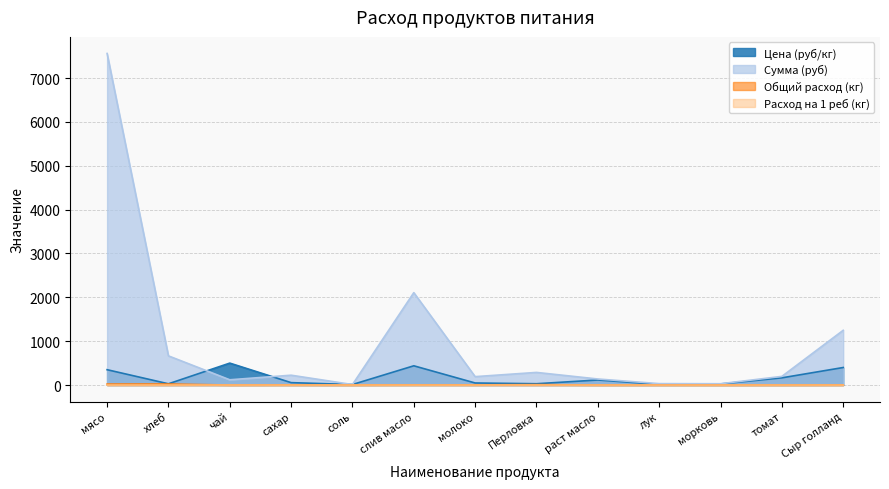

List the series in order of their peak value, highest first.

Сумма (руб), Цена (руб/кг), Общий расход (кг), Расход на 1 реб (кг)